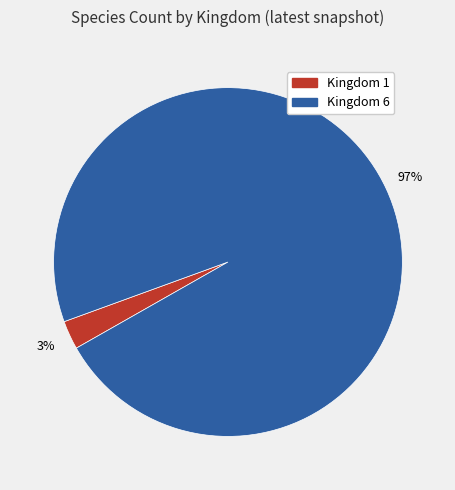

Do Kingdom 6 and Kingdom 1 together represent more than half of the pie?

Yes